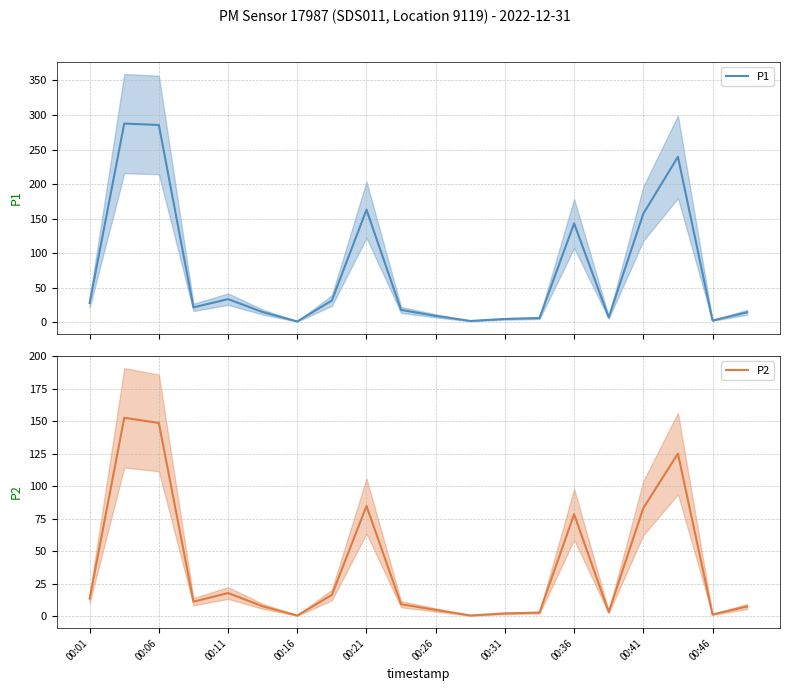

How many interior local peaks does the P2 series have?

5